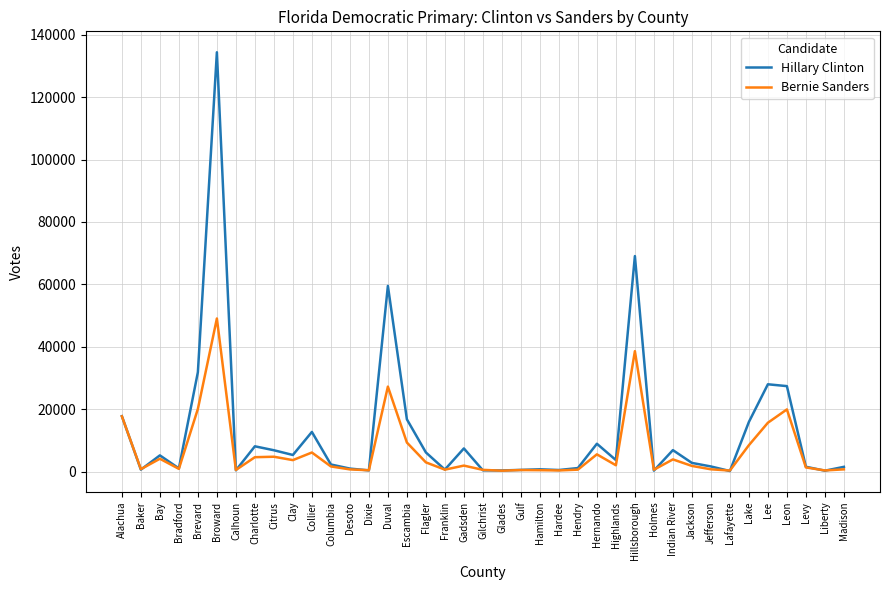

Where is Hillary Clinton nearest to the value 67280?

Hillsborough